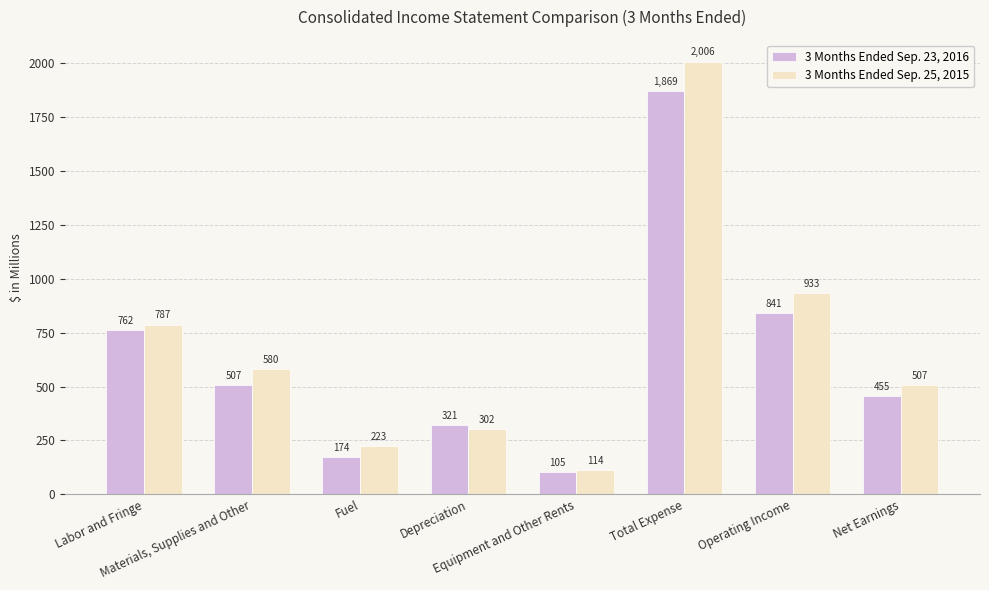

Which label corresponds to the largest value in the chart?

Total Expense